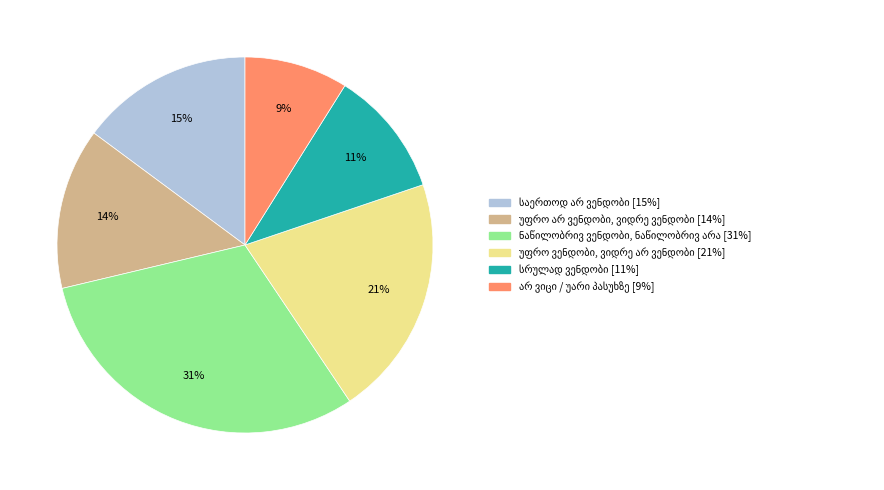

Does any single category account for the majority?

No